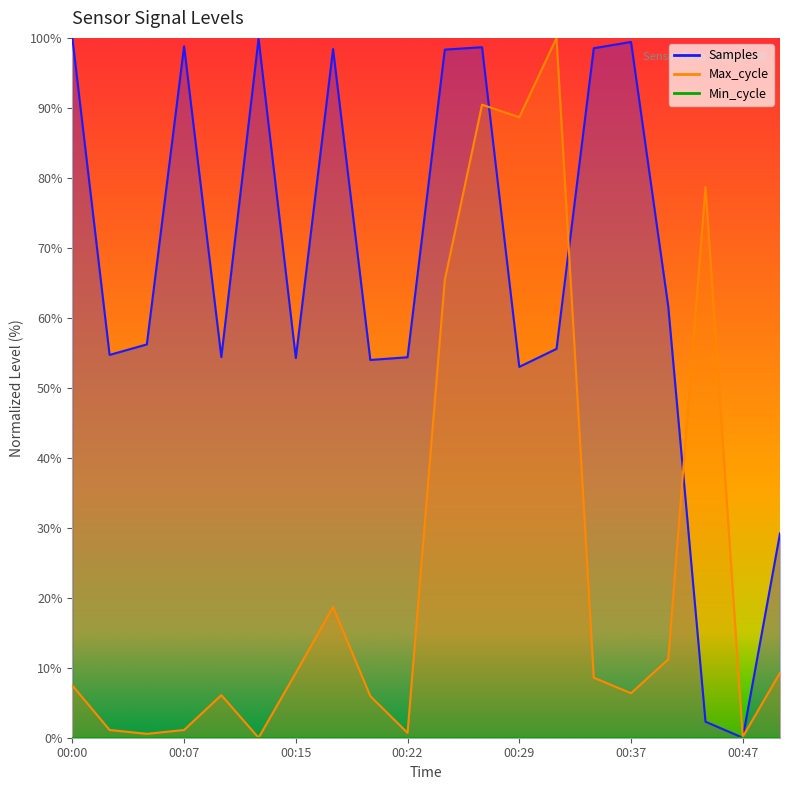

What is the spread (max minus min) of values at 00:10?

48.3